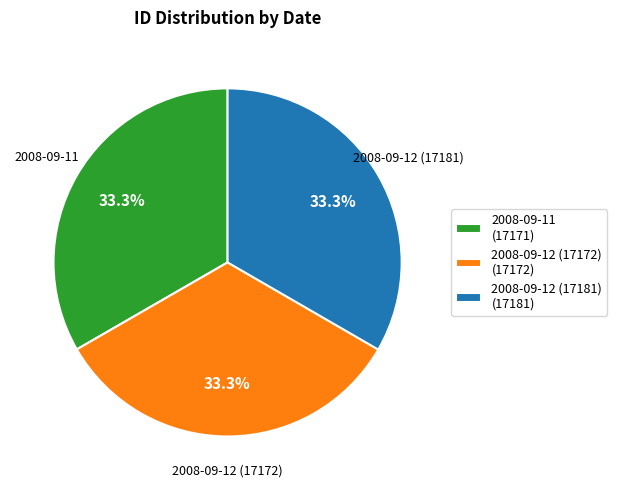

How many slices are in this pie chart?

3